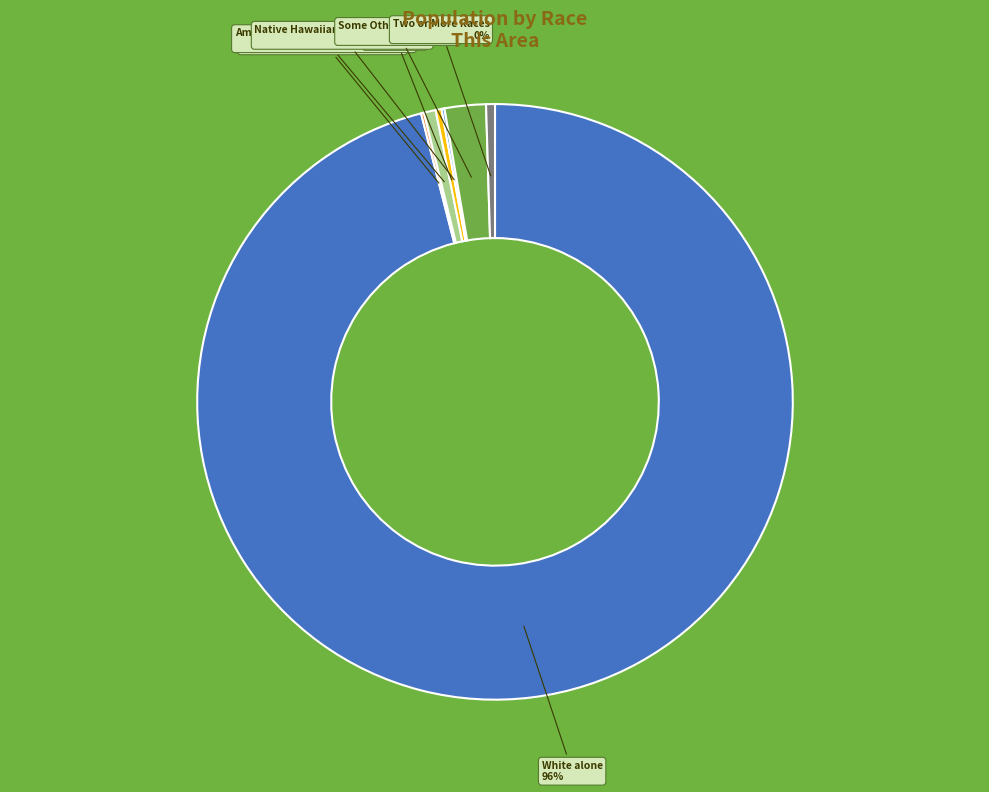

What is the largest slice in the pie chart?

White alone